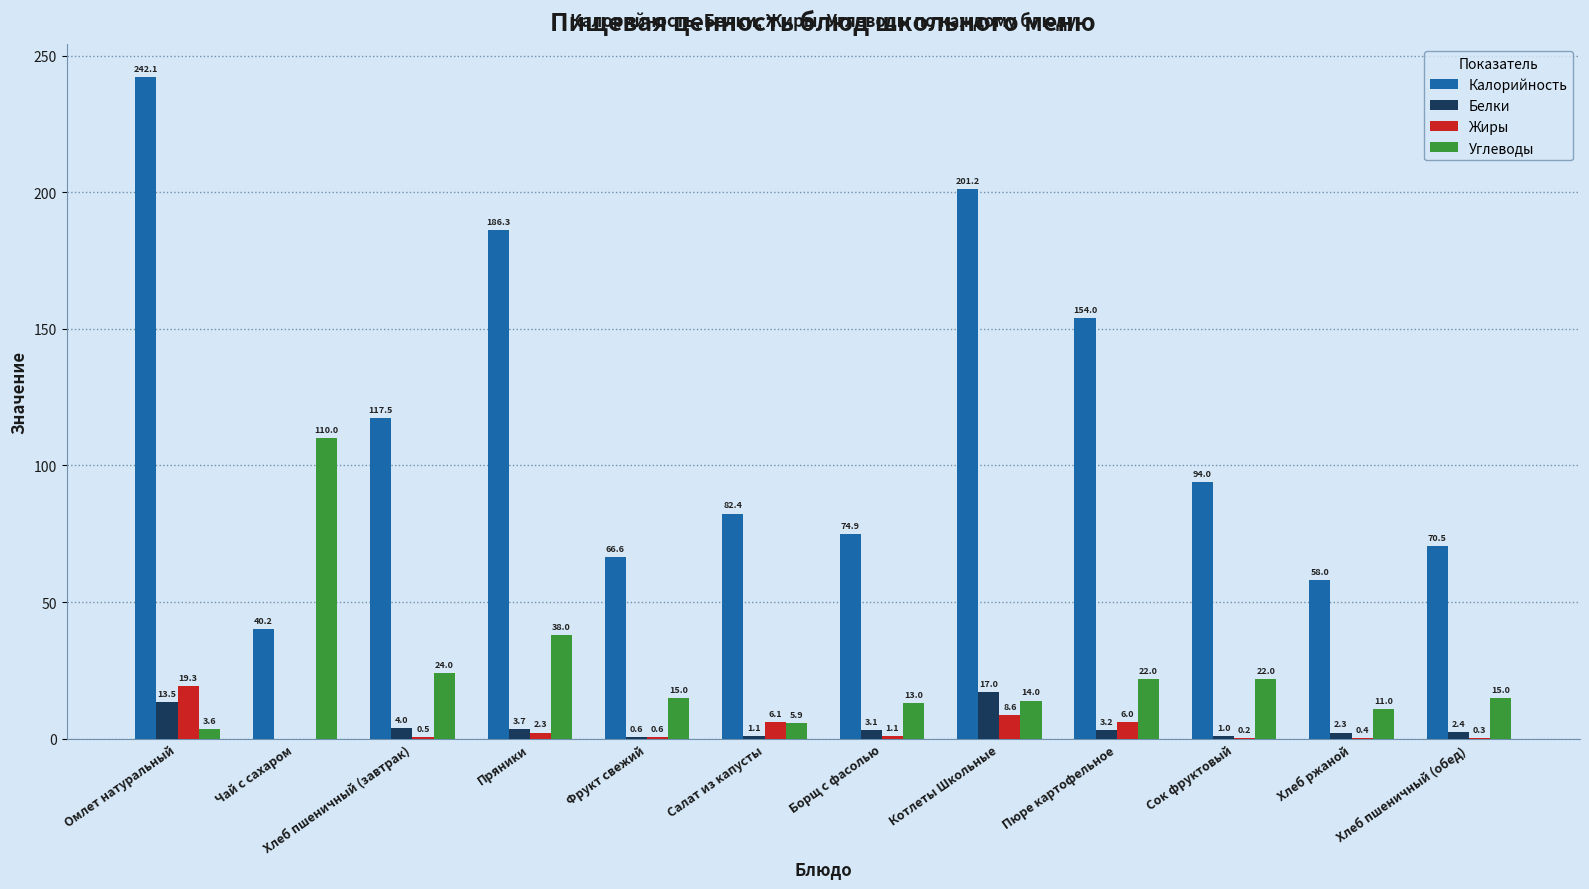

Is it true that Жиры equals 0.6 at Фрукт свежий?

True